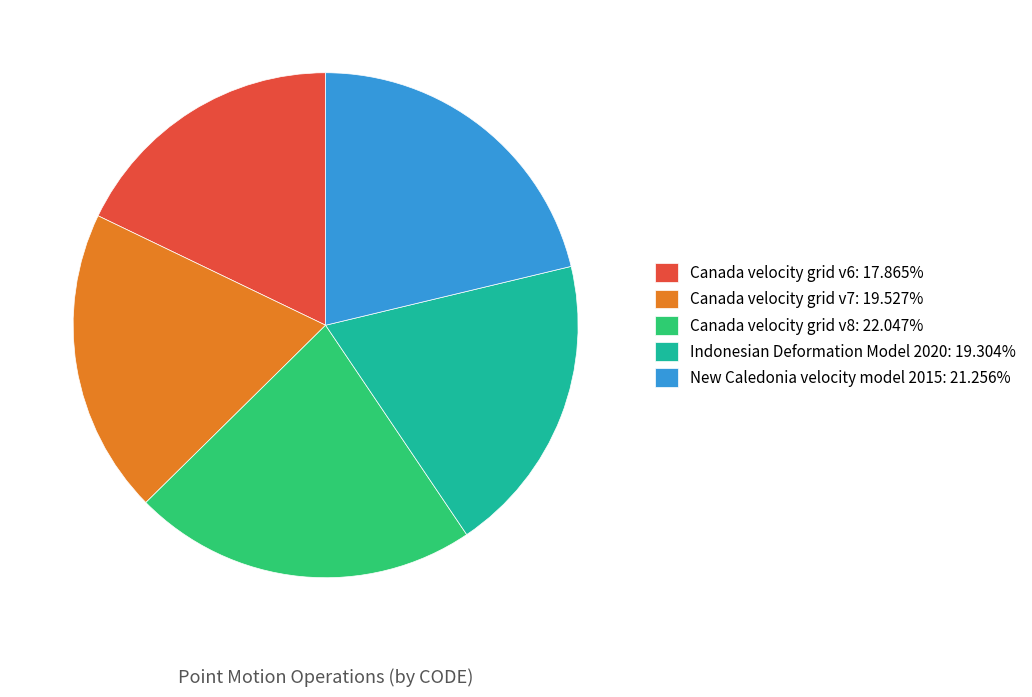

Which has a higher value, Canada velocity grid v6 or Canada velocity grid v8?

Canada velocity grid v8